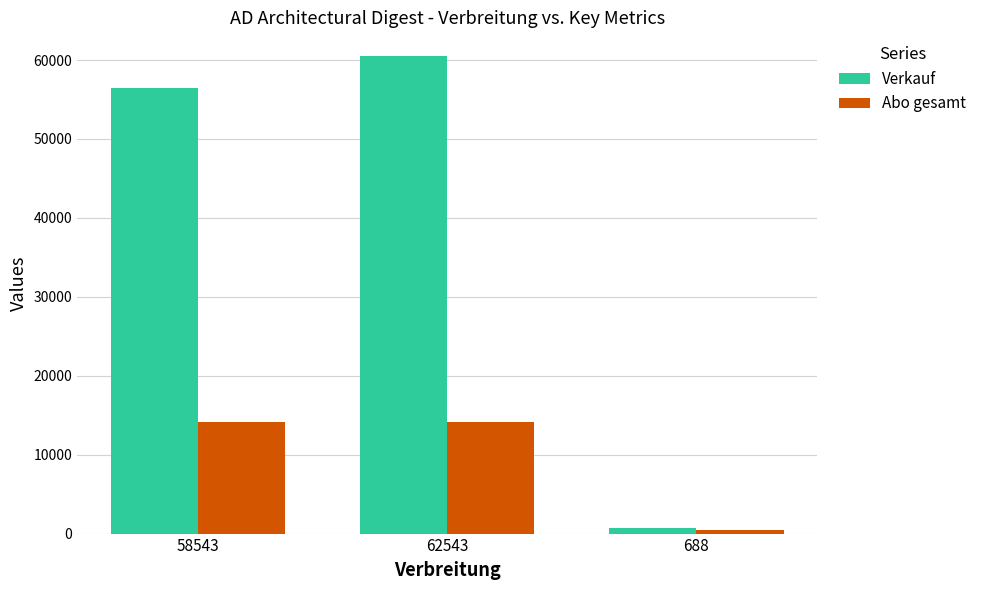

Reading left to right, extract all data points from this chart.

Verkauf: 56491	60491	688
Abo gesamt: 14115	14115	418